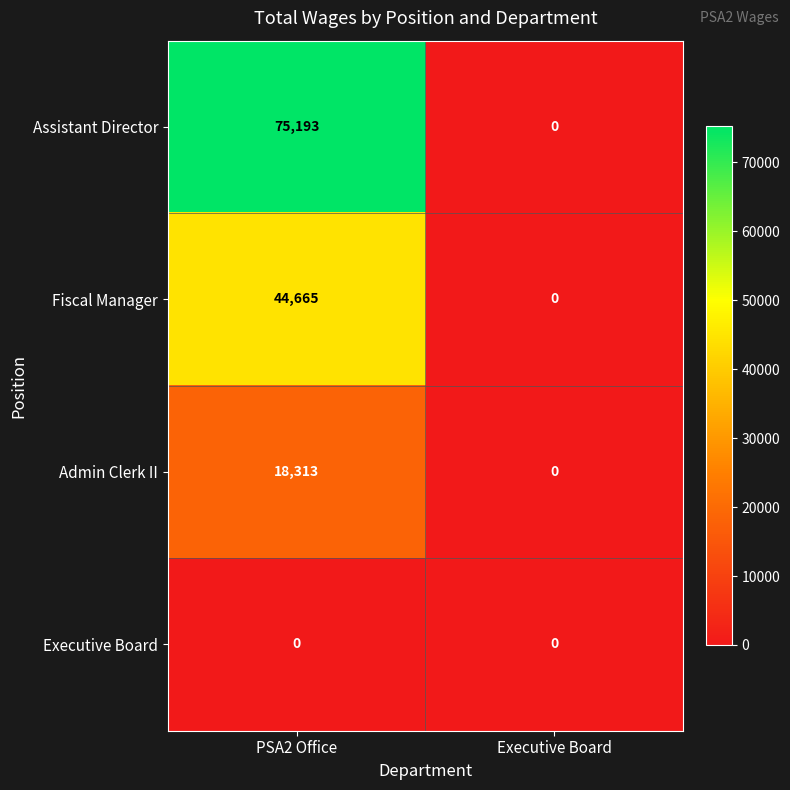

Is it true that Fiscal Manager equals 44665 at PSA2 Office?

True